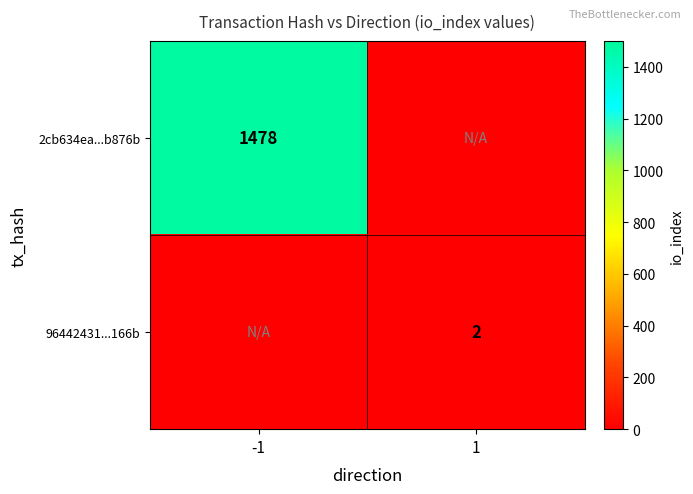

Is the value of 2cb634ea...b876b at -1 greater than the value of 96442431...166b at 1?

Yes